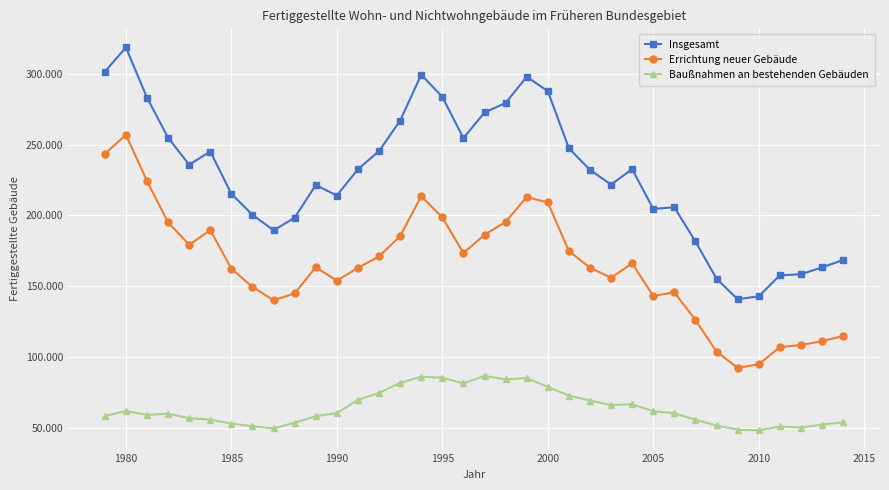

Reading right to left, what are all the values shown in this chart?

Insgesamt: 168540	163219	158454	157643	142792	140784	155274	181653	205790	204646	232714	221843	232219	247548	287957	298080	279526	272828	254661	283885	299498	266988	245539	232638	214110	221513	198405	189451	200433	215279	245214	235890	254946	283294	318773	301645
Errichtung neuer Gebäude: 114818	111041	108415	106842	94792	92249	103741	126128	145642	143080	166163	155920	163060	174888	209176	213024	195408	186280	173452	198564	213572	185382	171014	162951	153872	163429	144917	140023	149472	162377	189592	179256	195129	224303	257049	243480
Baußnahmen an bestehenden Gebäuden: 53722	52178	50039	50801	48000	48535	51533	55525	60148	61566	66551	65923	69159	72660	78781	85056	84118	86548	81209	85321	85926	81606	74525	69687	60238	58084	53488	49428	50961	52902	55622	56634	59817	58991	61724	58165